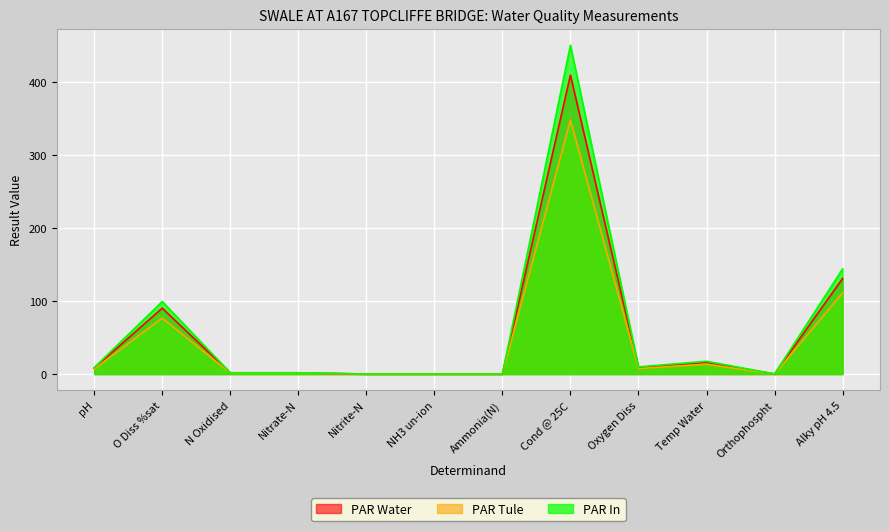

Rank the categories by PAR In value from lowest to highest.

NH3 un-ion, Nitrite-N, Ammonia(N), Orthophospht, N Oxidised, Nitrate-N, pH, Oxygen Diss, Temp Water, O Diss %sat, Alky pH 4.5, Cond @ 25C